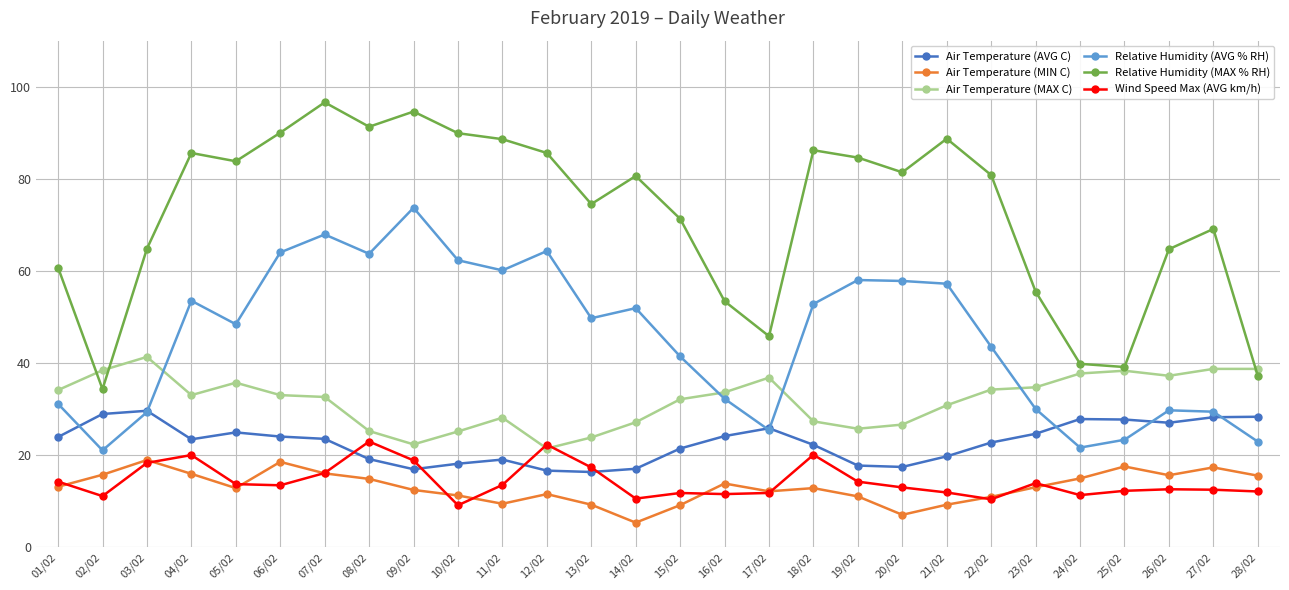

Is the value of Relative Humidity (MAX % RH) at 12/02 greater than the value of Relative Humidity (AVG % RH) at 05/02?

Yes